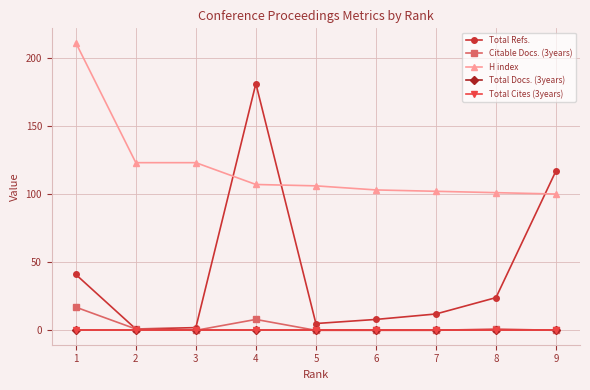

True or false: Total Refs. and Citable Docs. (3years) intersect in this chart.

False